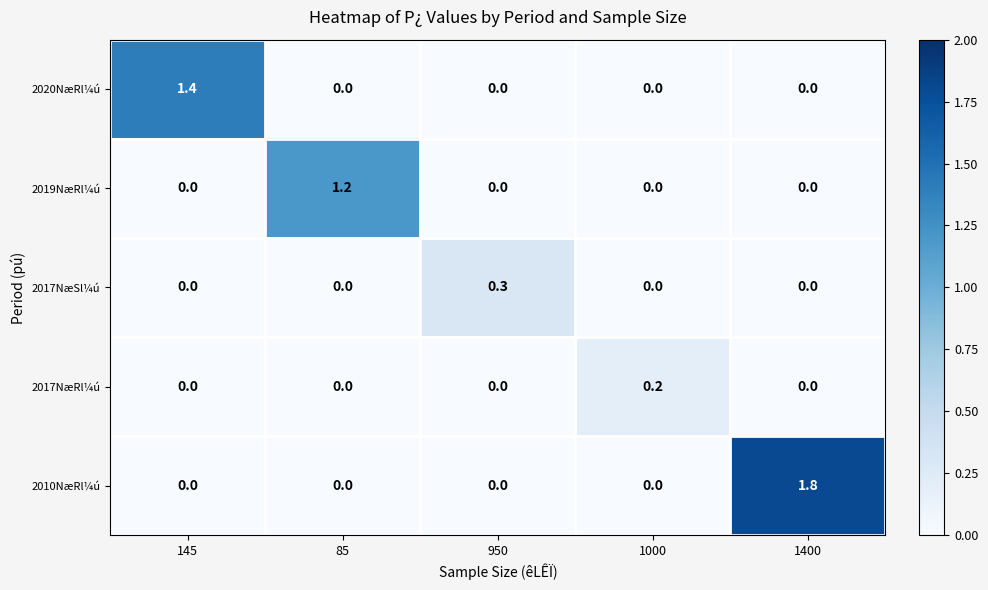

At which category is the sum across all series the highest?

1400